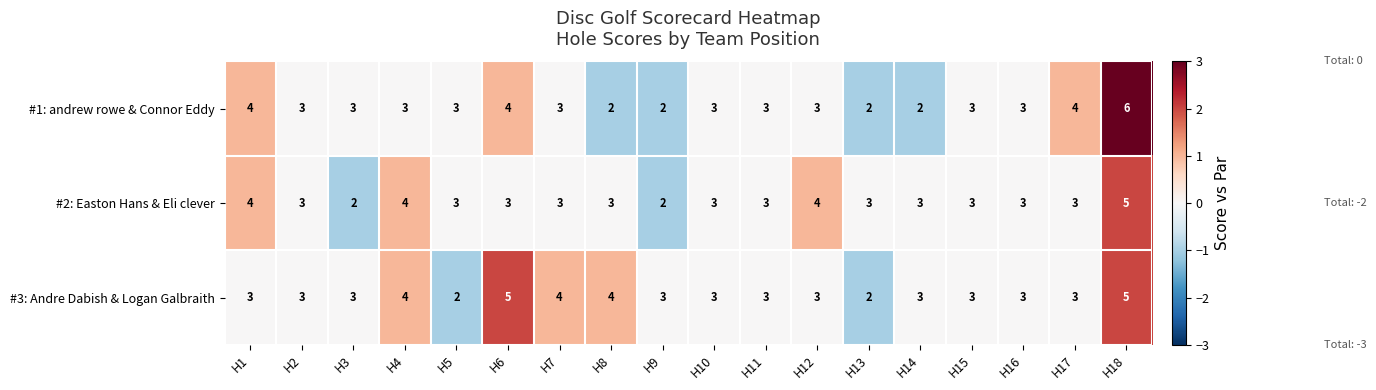

Between H4 and H5, which series saw the biggest shift?

#3: Andre Dabish & Logan Galbraith